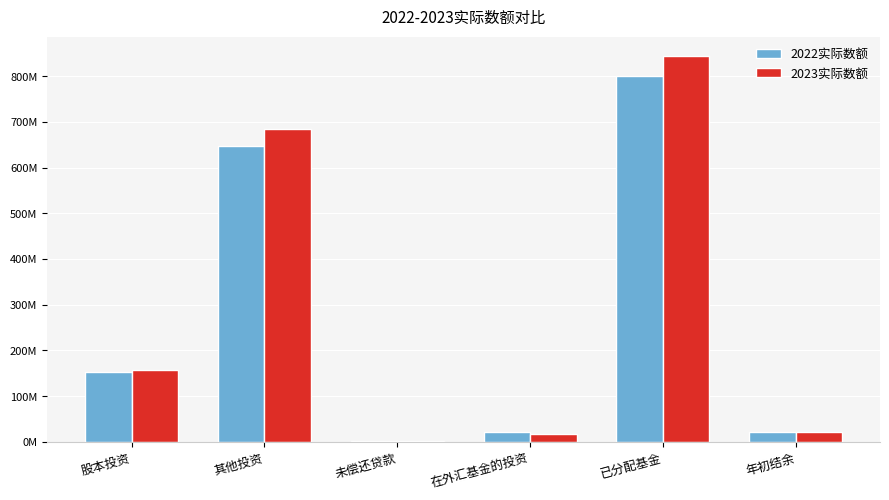

What are all the series names shown in the legend?

2022实际数额, 2023实际数额